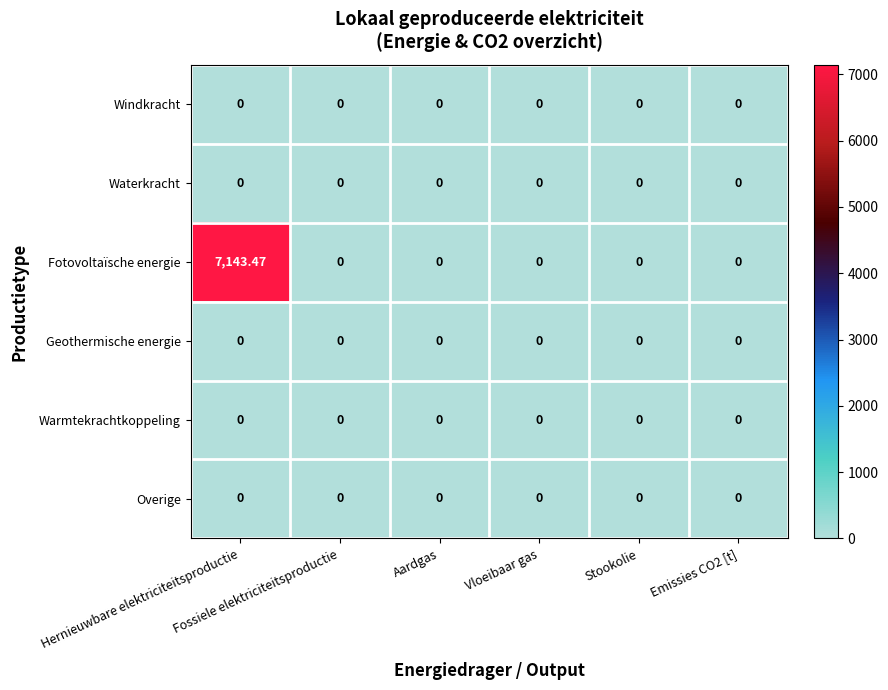

At how many categories does at least one series exceed 2744?

1